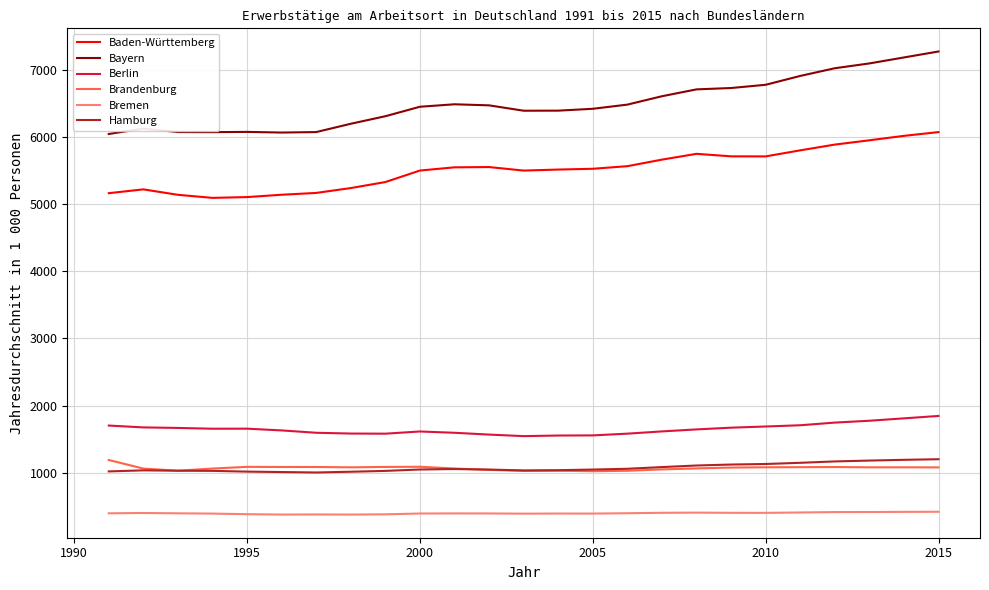

Does the chart display data point markers on the line(s)?

No